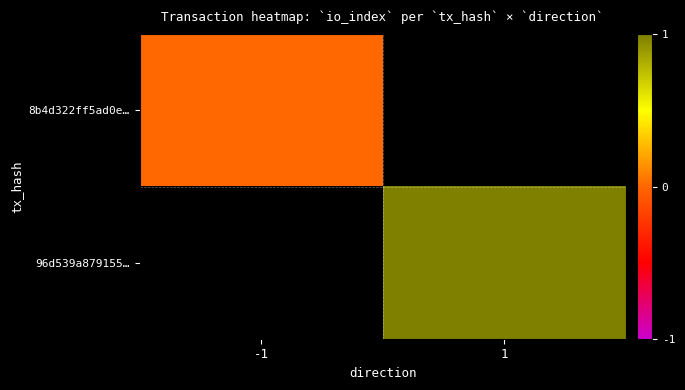

Which series has the largest range (max minus min)?

8b4d322ff5ad0e…